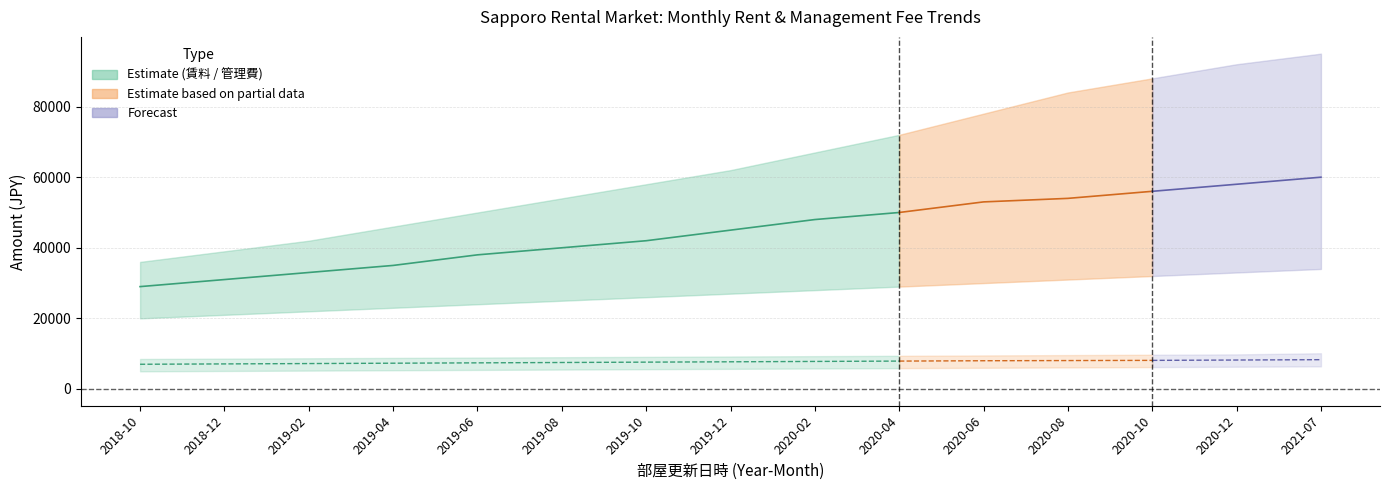

True or false: 賃料_lower has more than 0 interior local peaks.

False